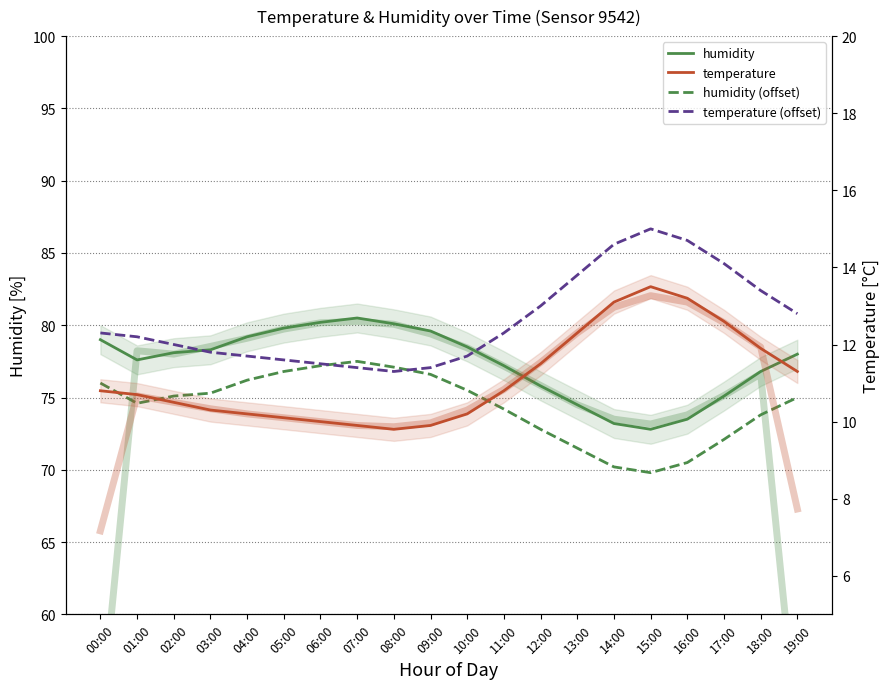

How many lines are shown in the chart?

4